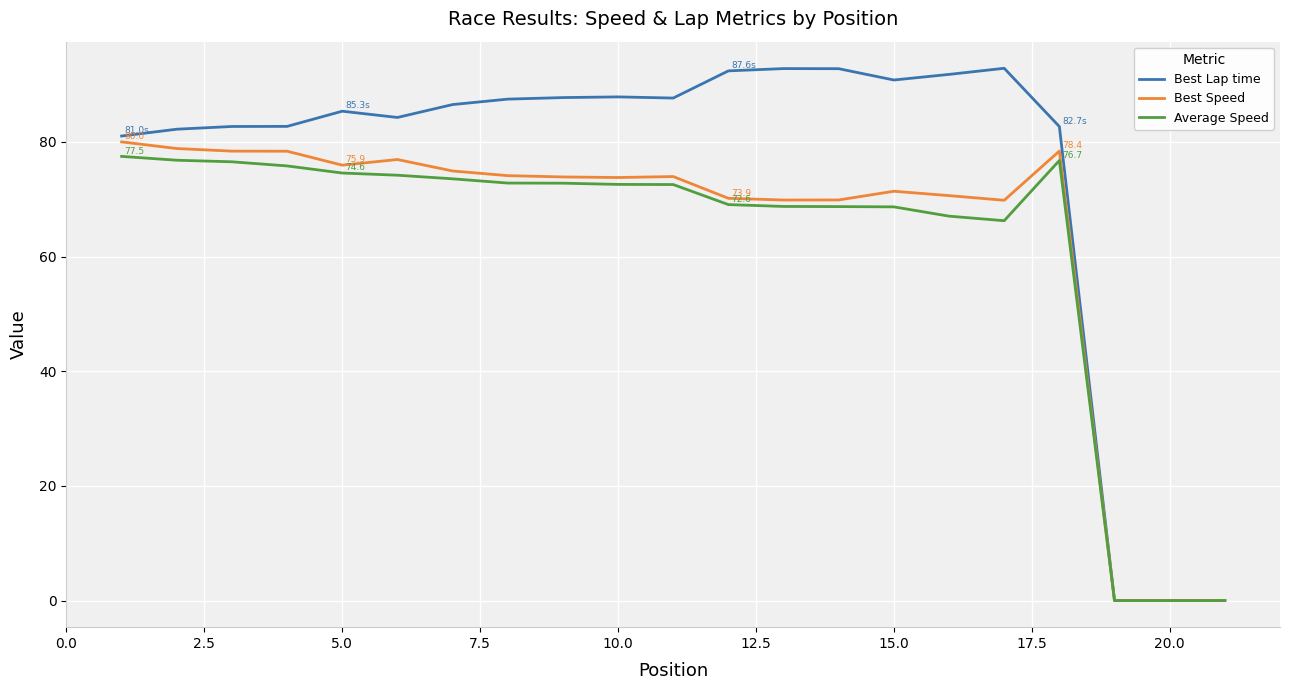

Which series has the largest range (max minus min)?

Best Lap time